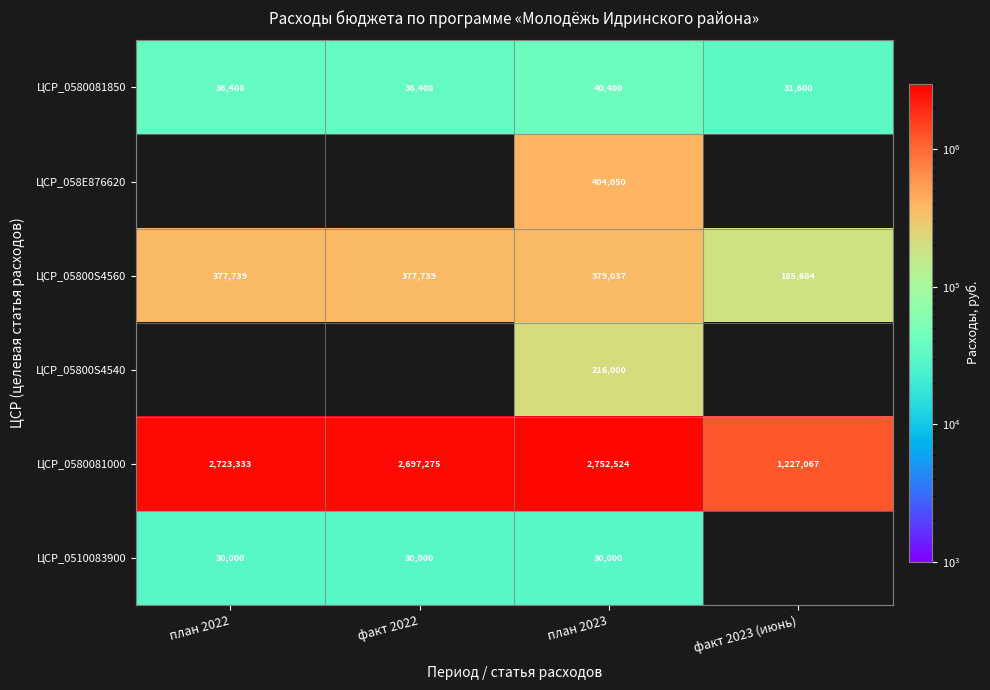

What is the lowest value of the ЦСР_0580081850 series?

31600